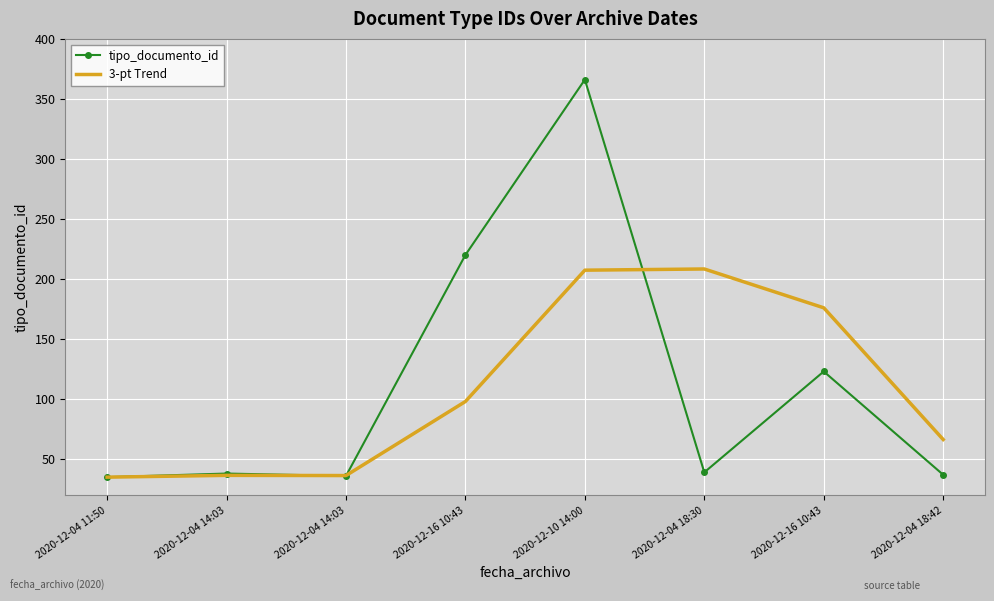

How many intersections are there between tipo_documento_id and 3-pt Trend?

3